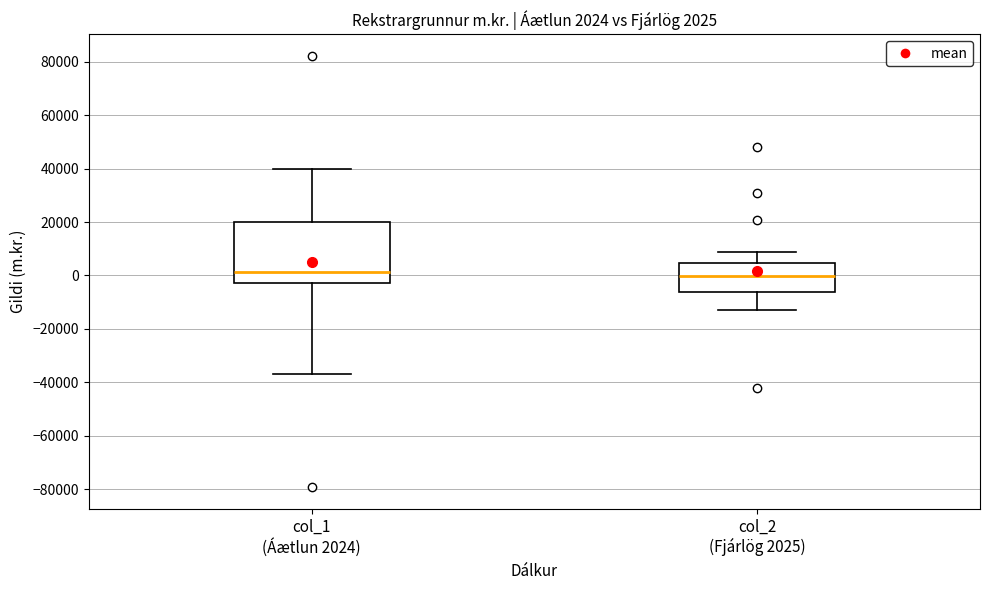

Which box is the tallest, from its lower edge to its upper edge?

col_1 (Áætlun 2024)